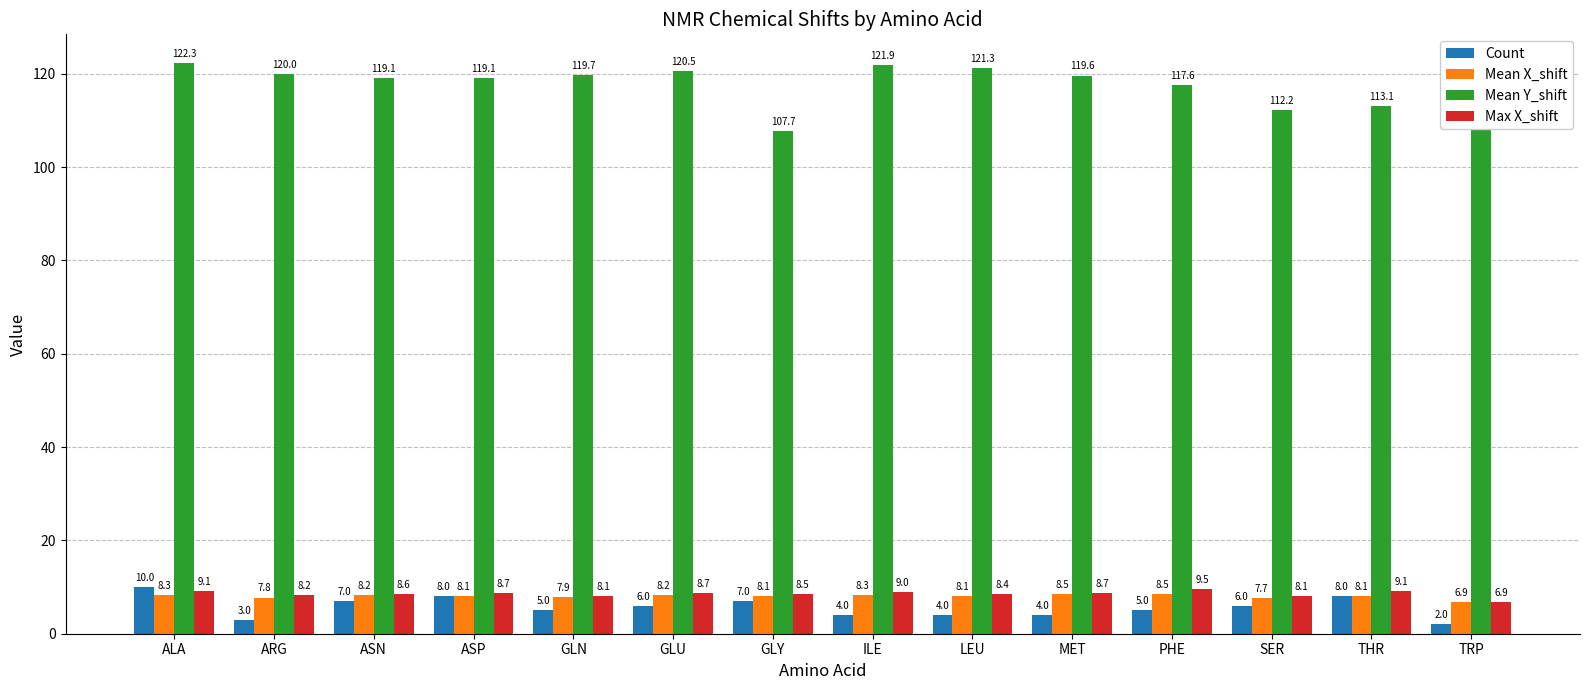

Reading right to left, what are all the values shown in this chart?

Count: TRP=2.0	THR=8.0	SER=6.0	PHE=5.0	MET=4.0	LEU=4.0	ILE=4.0	GLY=7.0	GLU=6.0	GLN=5.0	ASP=8.0	ASN=7.0	ARG=3.0	ALA=10.0
Mean X_shift: TRP=6.9	THR=8.1	SER=7.7	PHE=8.5	MET=8.5	LEU=8.1	ILE=8.3	GLY=8.1	GLU=8.2	GLN=7.9	ASP=8.1	ASN=8.2	ARG=7.8	ALA=8.3
Mean Y_shift: TRP=111.9	THR=113.1	SER=112.2	PHE=117.6	MET=119.6	LEU=121.3	ILE=121.9	GLY=107.7	GLU=120.5	GLN=119.7	ASP=119.1	ASN=119.1	ARG=120.0	ALA=122.3
Max X_shift: TRP=6.9	THR=9.1	SER=8.1	PHE=9.5	MET=8.7	LEU=8.4	ILE=9.0	GLY=8.5	GLU=8.7	GLN=8.1	ASP=8.7	ASN=8.6	ARG=8.2	ALA=9.1